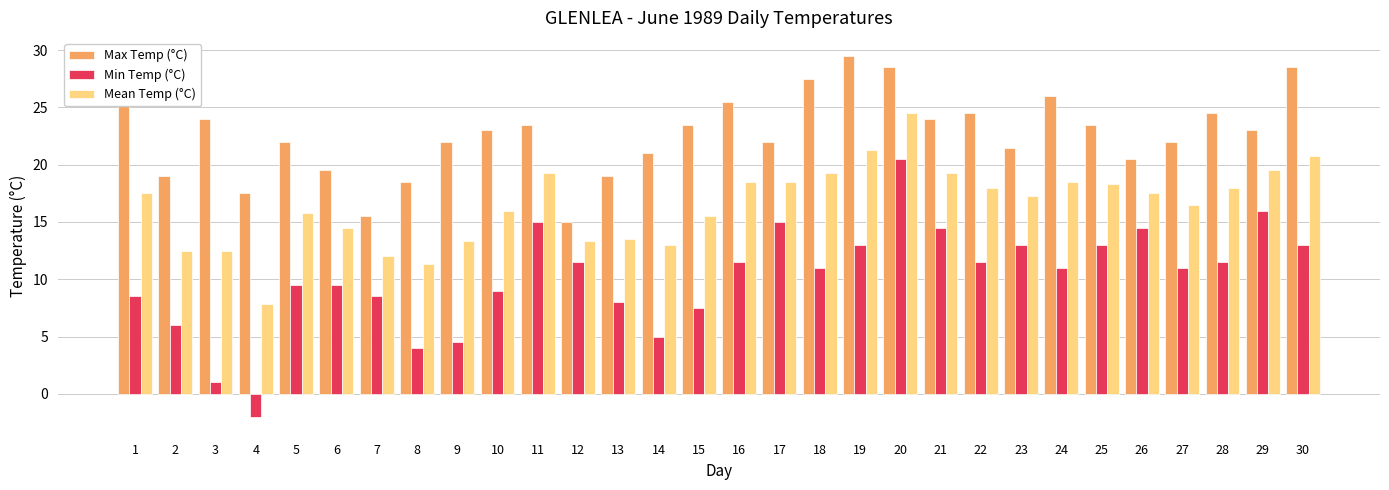

At 9, list the series in order from smallest to largest.

Min Temp (°C), Mean Temp (°C), Max Temp (°C)